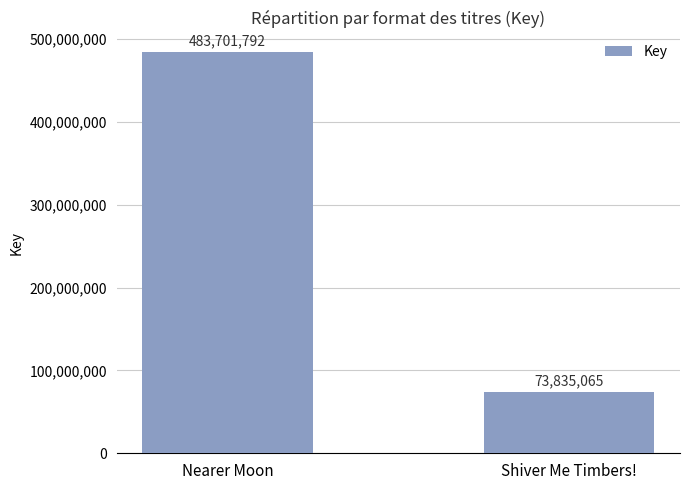

Is it true that the value at Shiver Me Timbers! is 73835065?

True